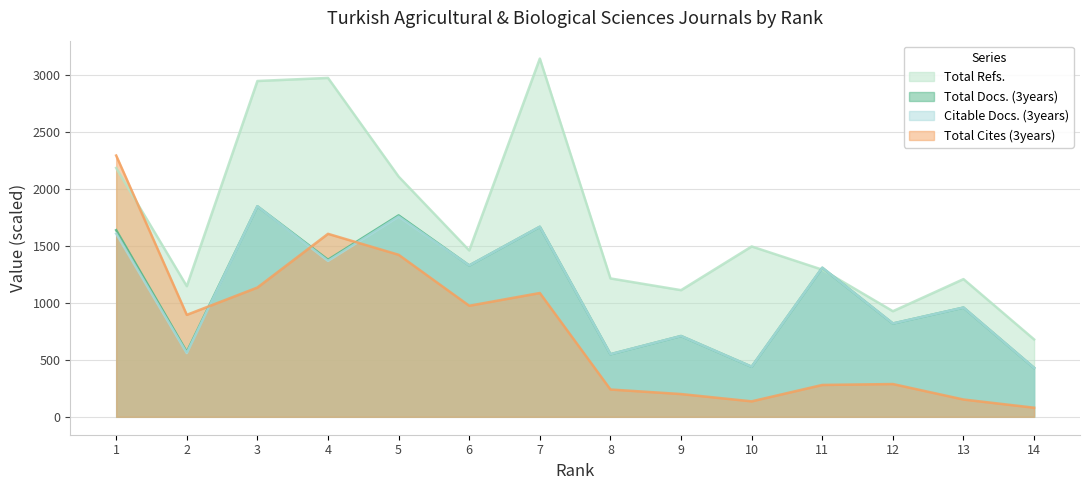

What is the smallest value displayed?

80